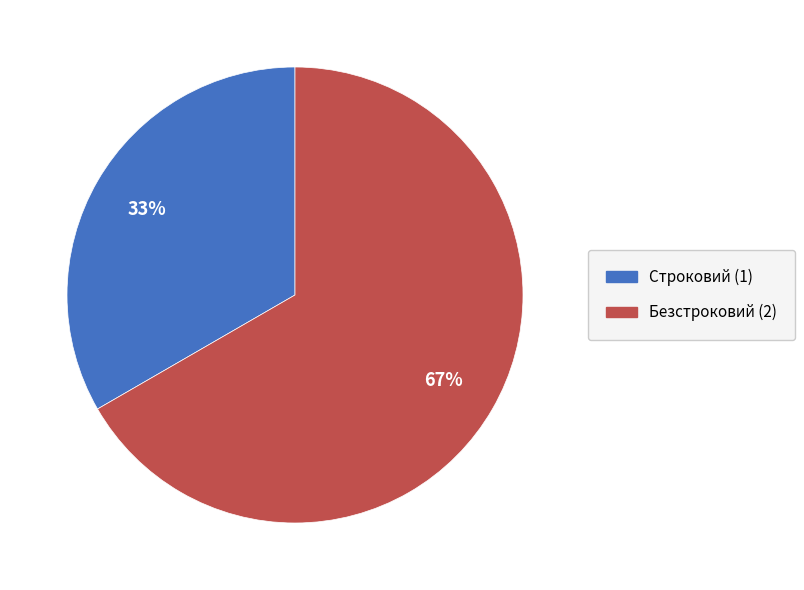

Which slice represents more than half of the pie?

Безстроковий